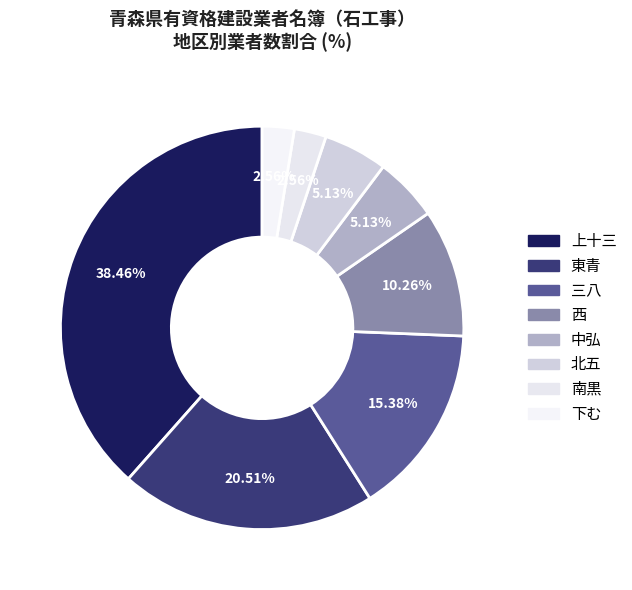

How many segments does this pie chart have?

8